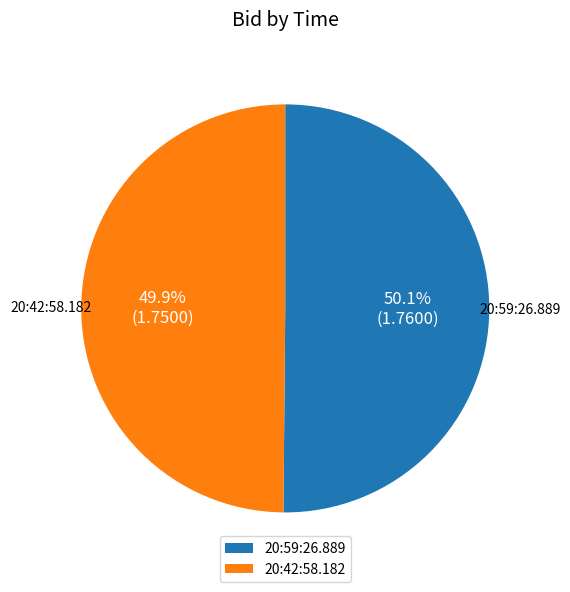

What percentage is NOT represented by 20:42:58.182?

50.1%